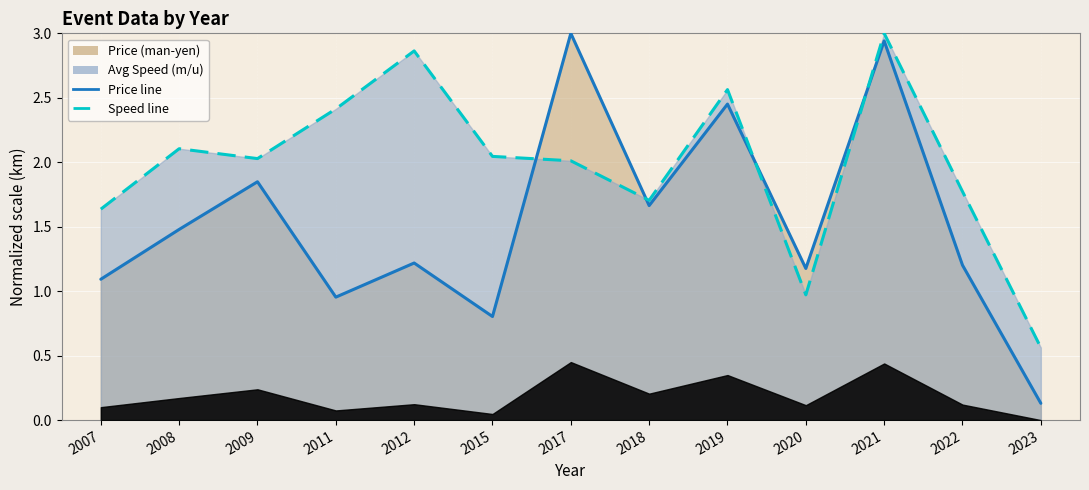

Where does the Price (man-yen) series first go above 1?

2007